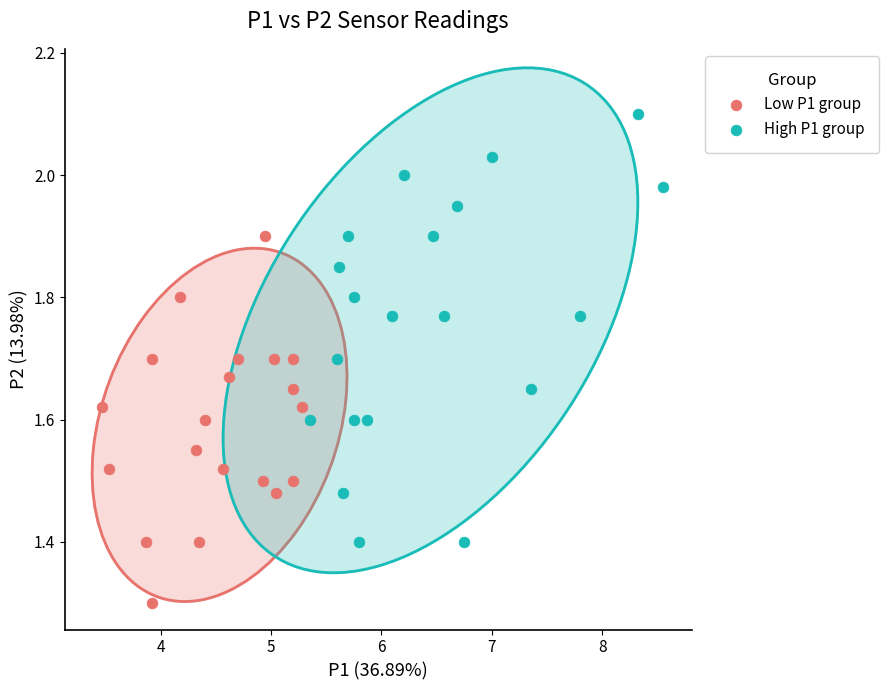

Which series reaches the maximum Y coordinate?

High P1 group